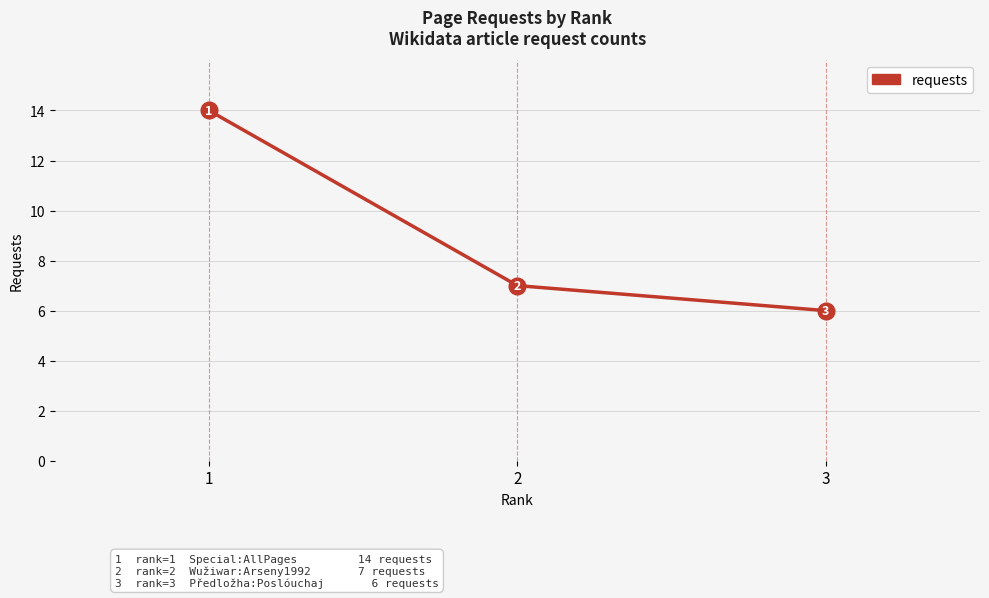

What is the difference between the maximum and minimum values?

8